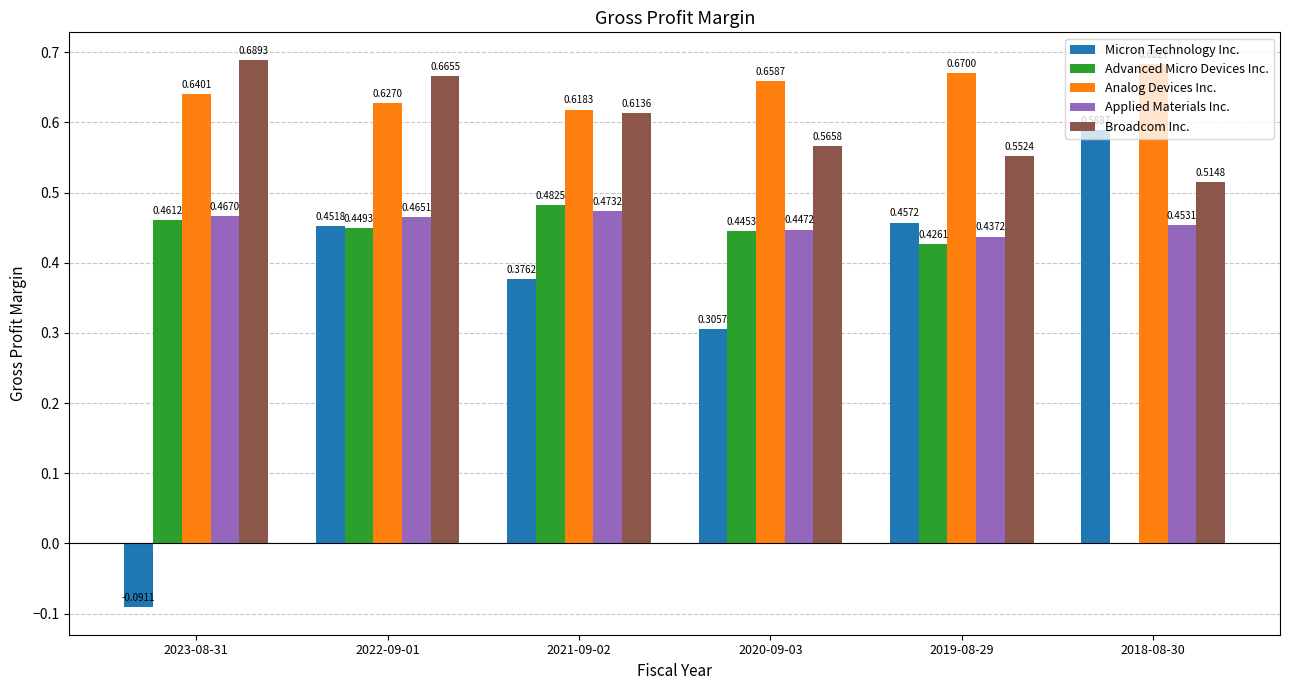

Between 2020-09-03 and 2019-08-29, which series saw the biggest shift?

Micron Technology Inc.